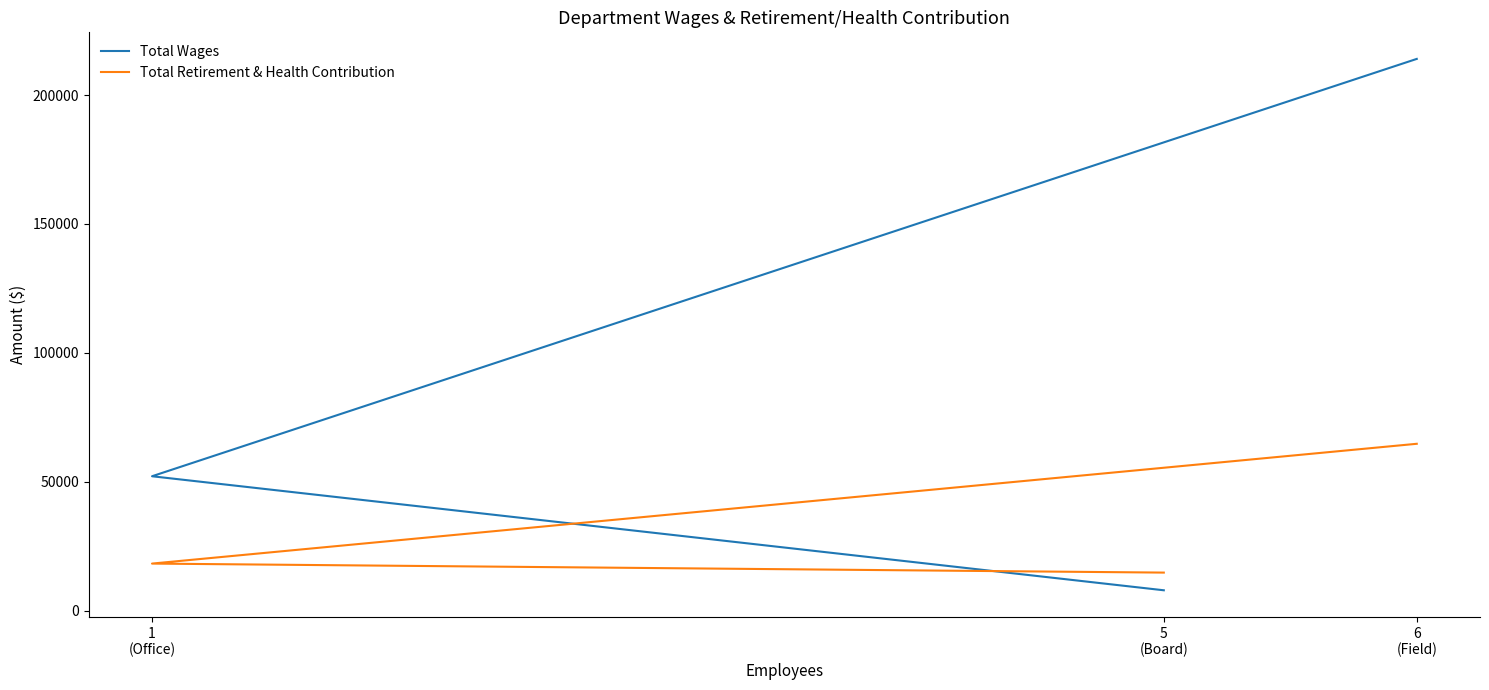

Count the Total Wages values in the range 8000 to 213997.

3